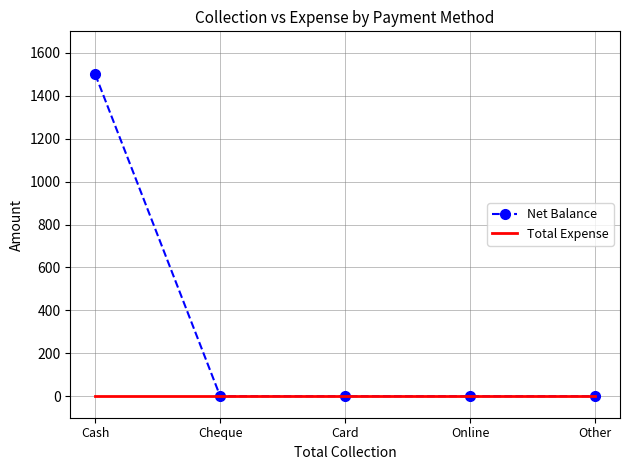

Between Cash and Card, which series saw the biggest shift?

Net Balance